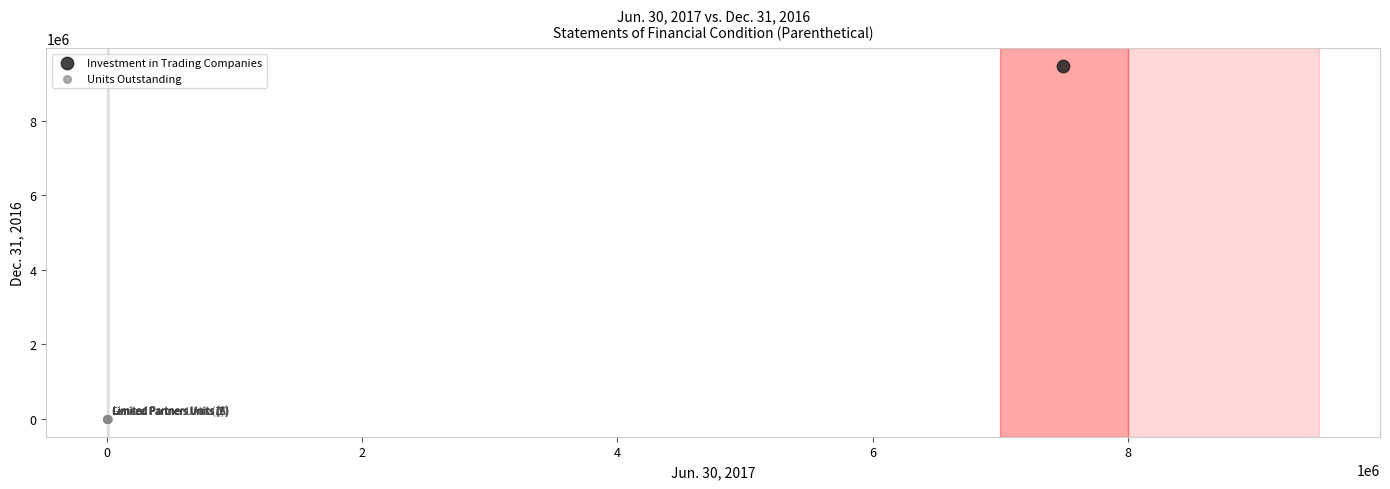

What are all the series names shown in the legend?

Investment in Trading Companies, Units Outstanding